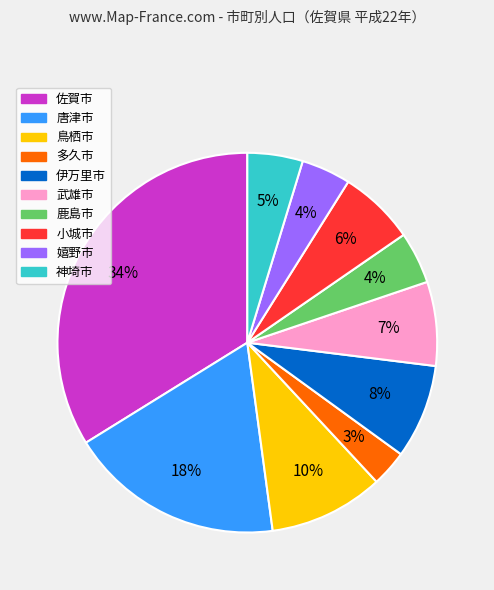

Between 唐津市 and 佐賀市, which is larger?

佐賀市